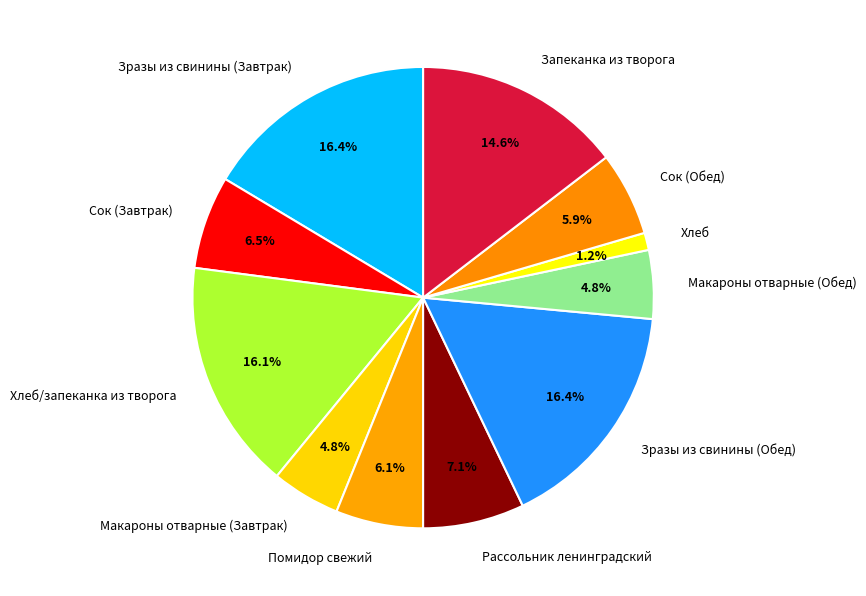

Which slice is the smallest?

Хлеб